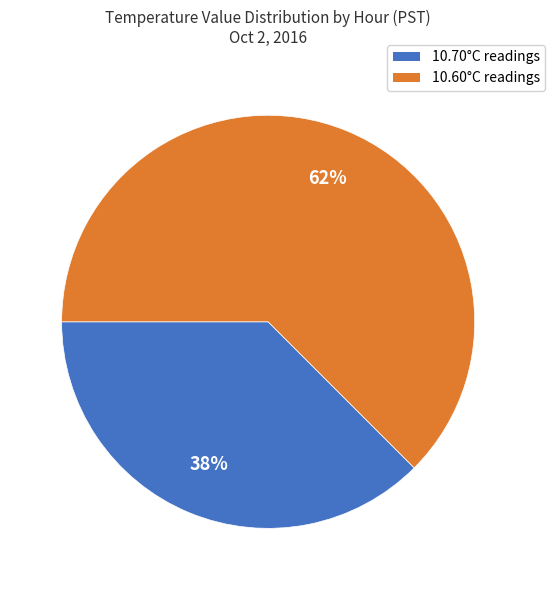

To the nearest percent, what is the average slice percentage?

50%